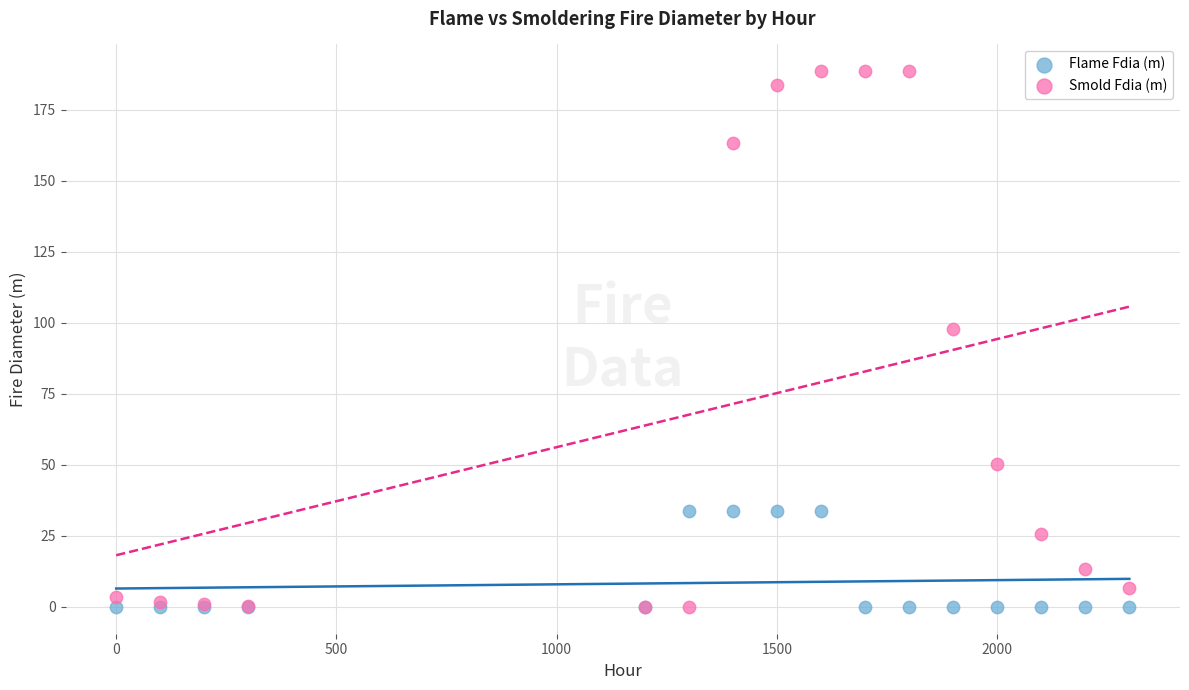

Across all series, what Y value is closest to 94?

97.7